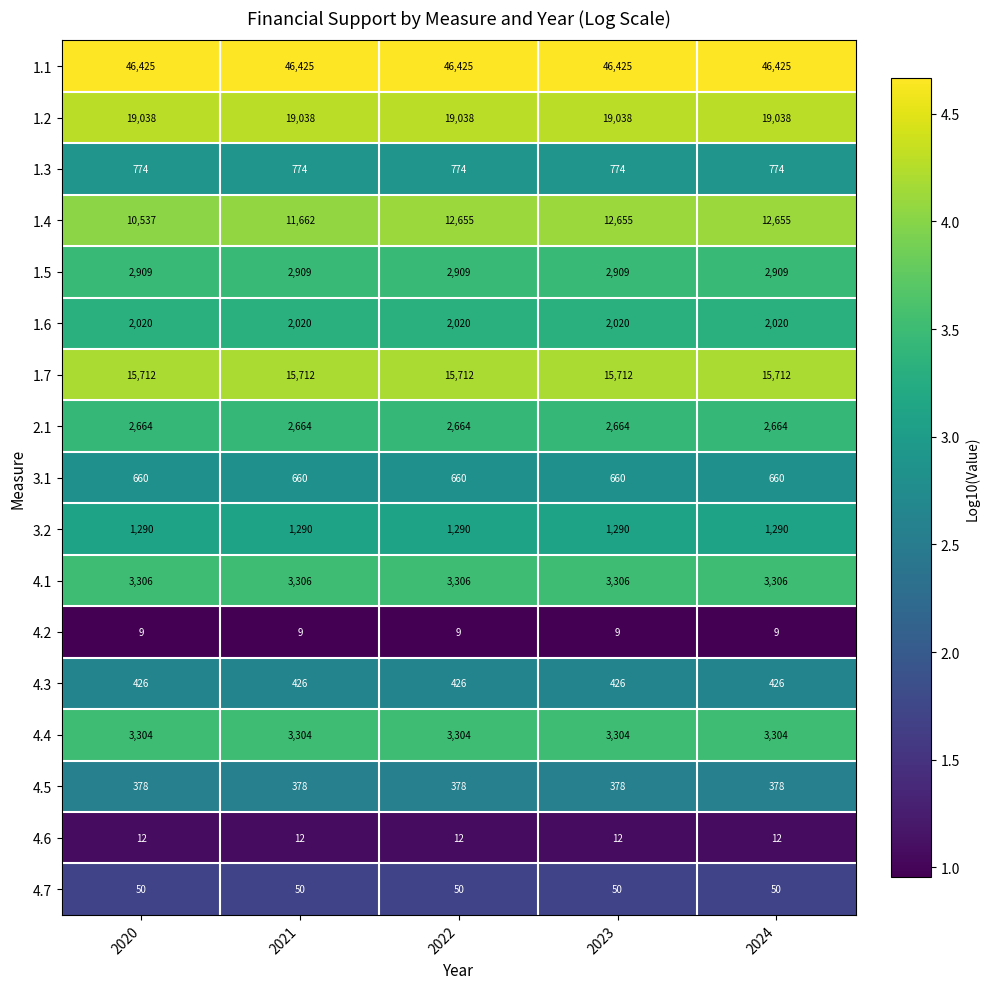

Which series has the largest total across all categories?

1.1